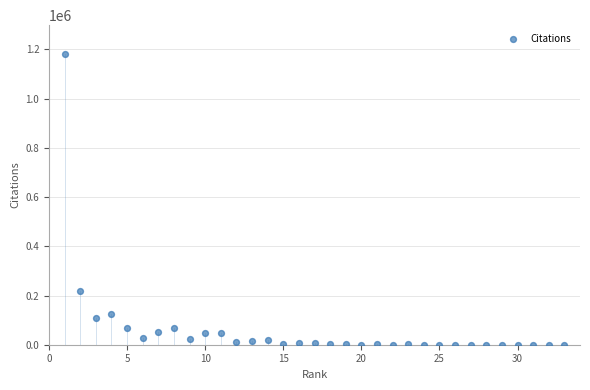

What Y value in the scatter plot is closest to 590285?

217948